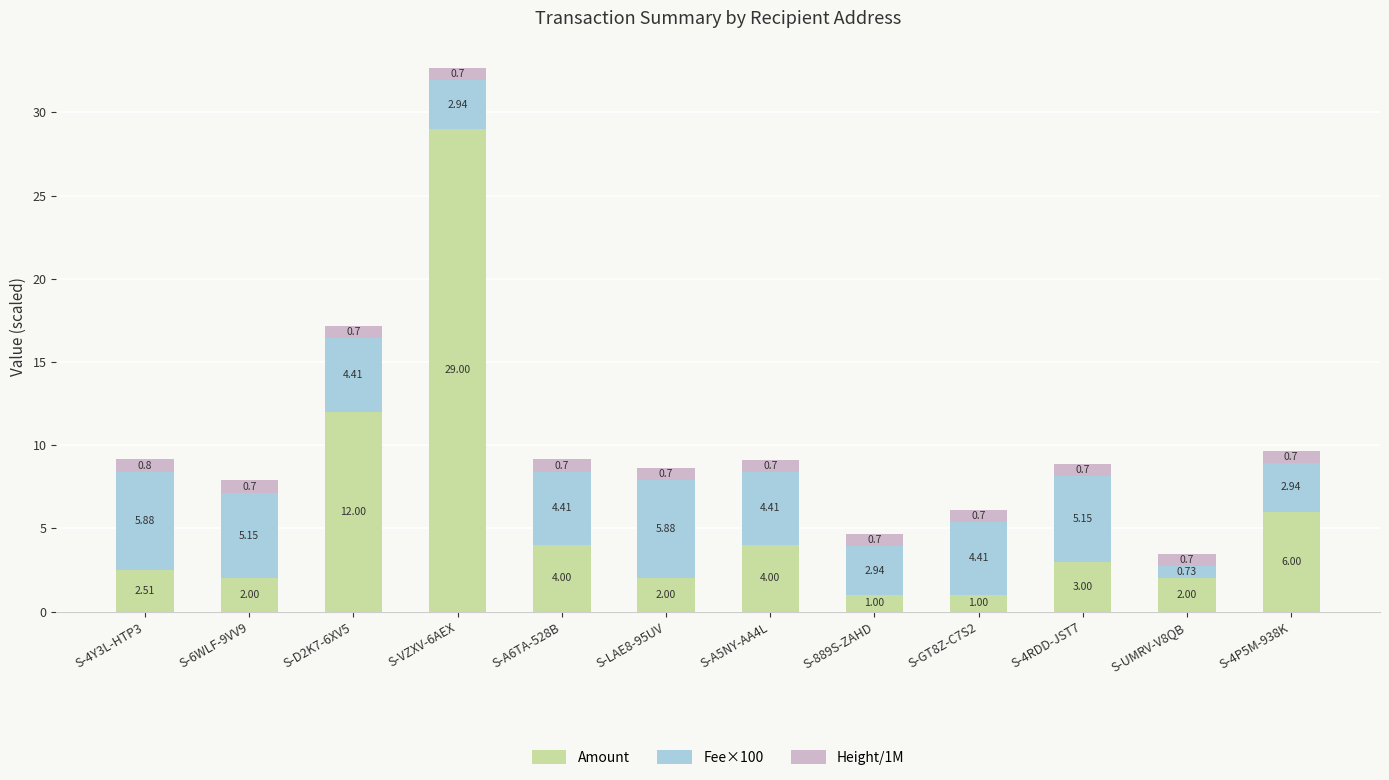

What is the total value across all series at S-4P5M-938K?

9.7